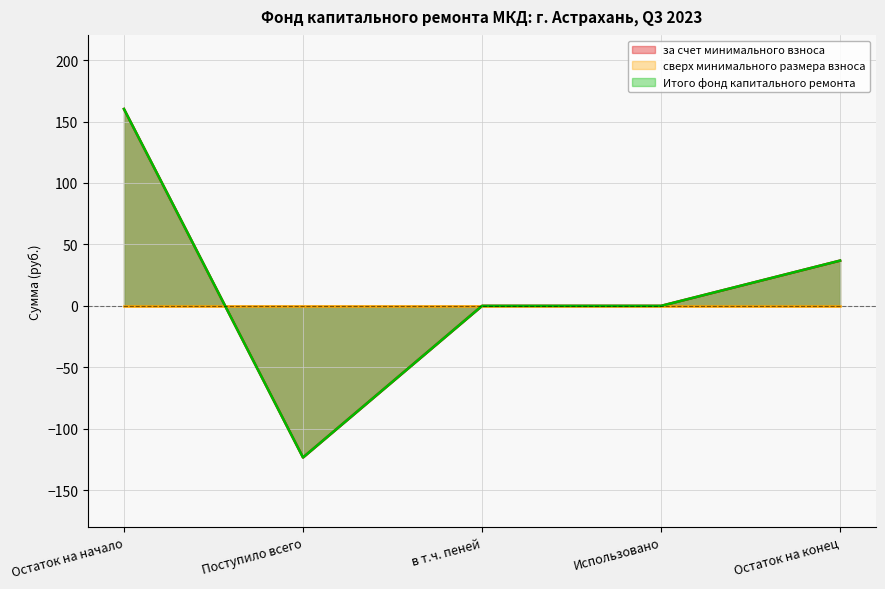

What is the value of the Итого фонд капитального ремонта point at the 2nd from the left?

-123.3